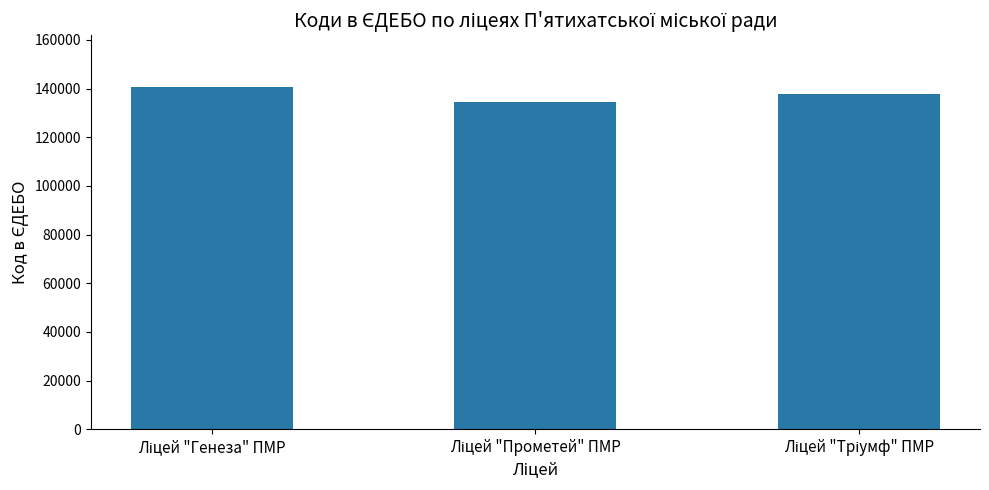

What is the difference between the maximum and minimum values?

6343